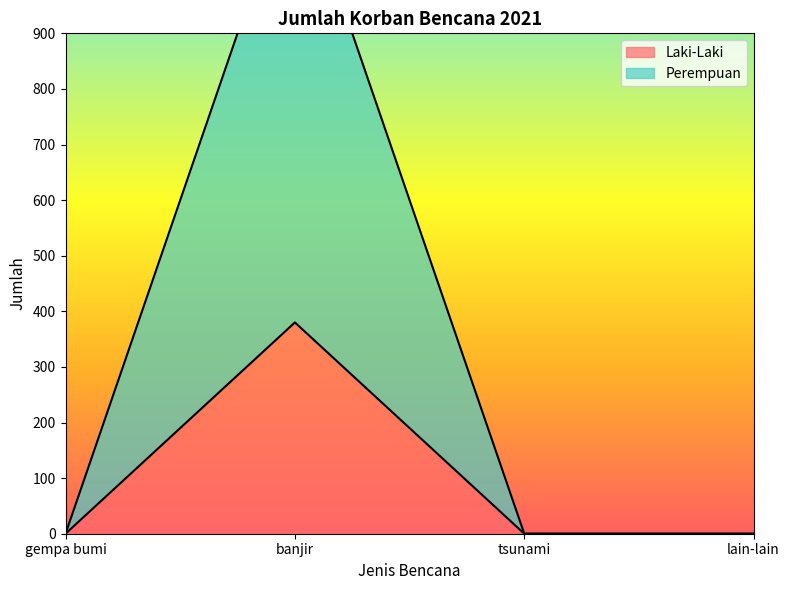

What is the label of the 1st point from the left?

gempa bumi